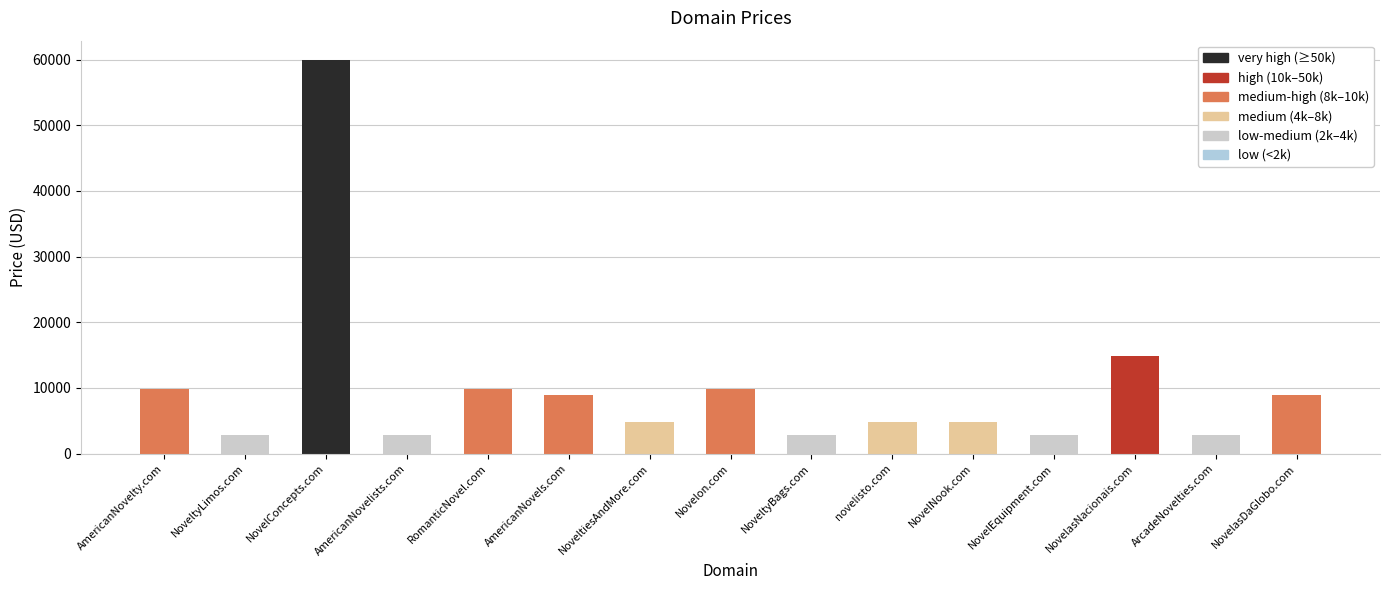

What is the sum of the values at NoveltyLimos.com and NovelConcepts.com?

62776